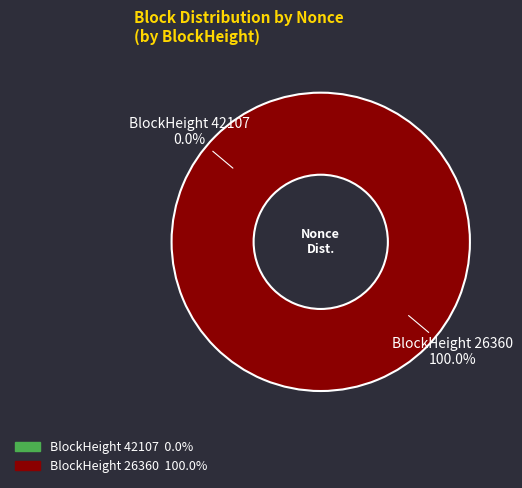

How many segments does this pie chart have?

2